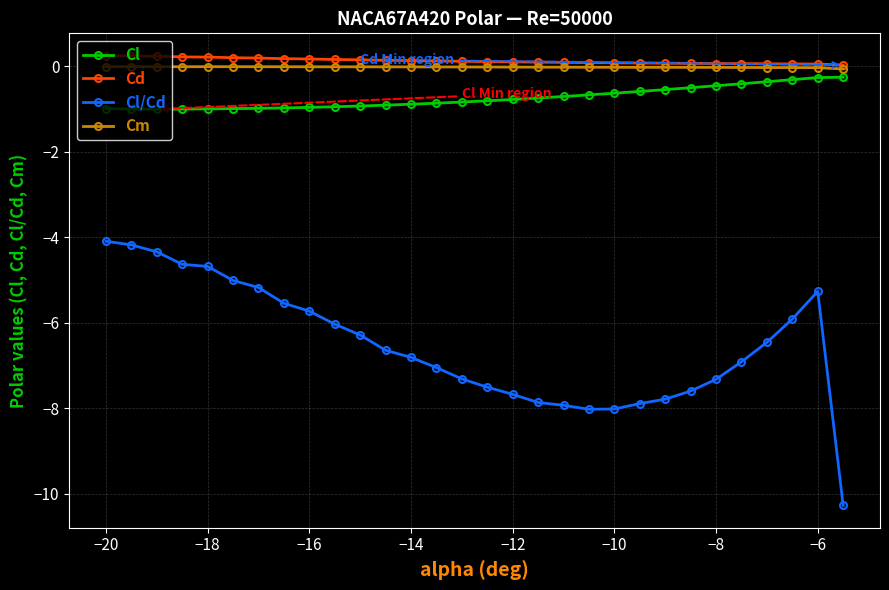

True or false: Cd and Cl/Cd intersect in this chart.

False